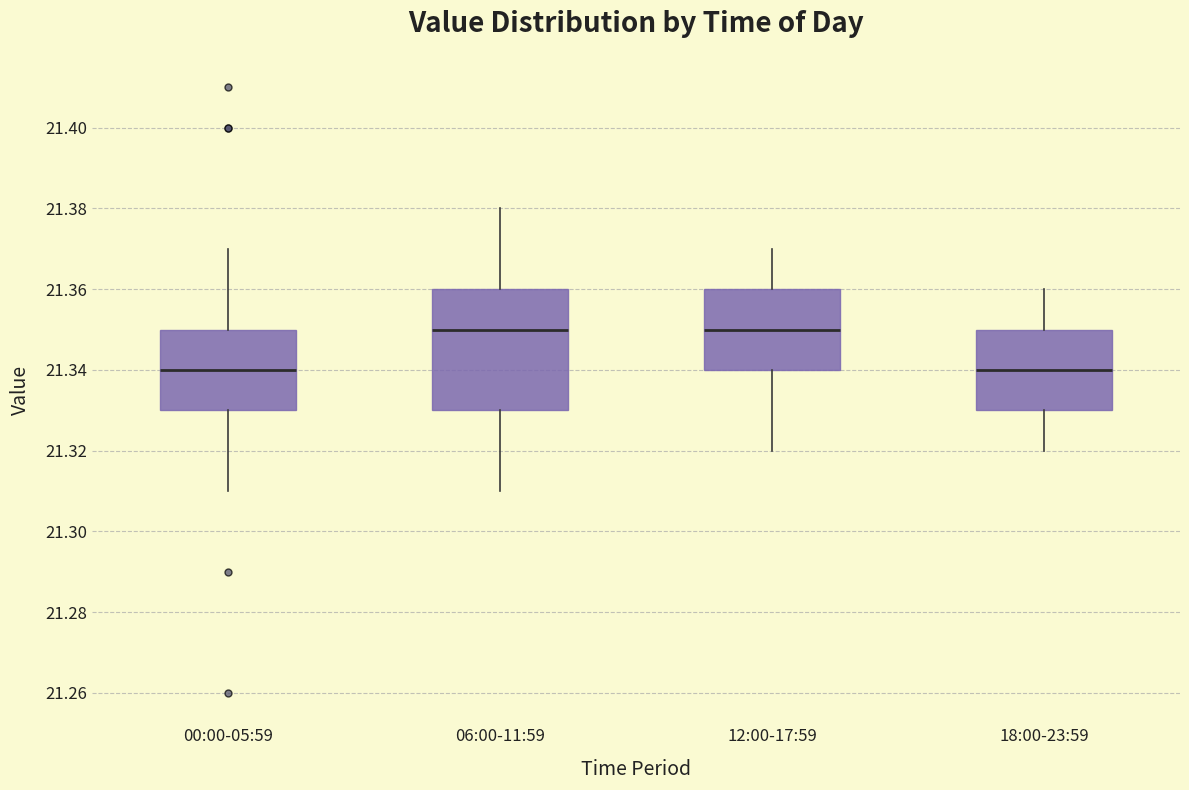

Reading left to right, read every box against the y-axis: the position of its median line, the range the box covers, and the ends of its whiskers. The values are not printed on the chart, so give them approximately, as read against the axis.

00:00-05:59: median 21.34, box 21.33 to 21.35, whiskers 21.31 to 21.37
06:00-11:59: median 21.35, box 21.33 to 21.36, whiskers 21.31 to 21.38
12:00-17:59: median 21.35, box 21.34 to 21.36, whiskers 21.32 to 21.37
18:00-23:59: median 21.34, box 21.33 to 21.35, whiskers 21.32 to 21.36